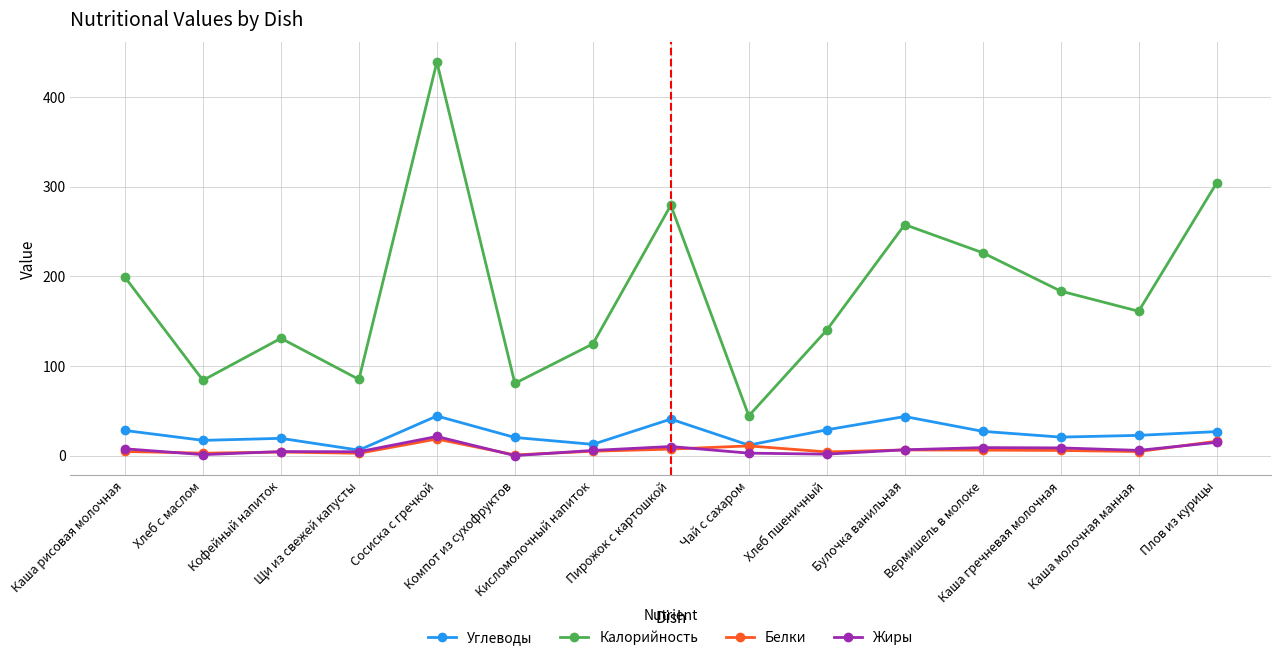

How many series are shown in this chart?

4